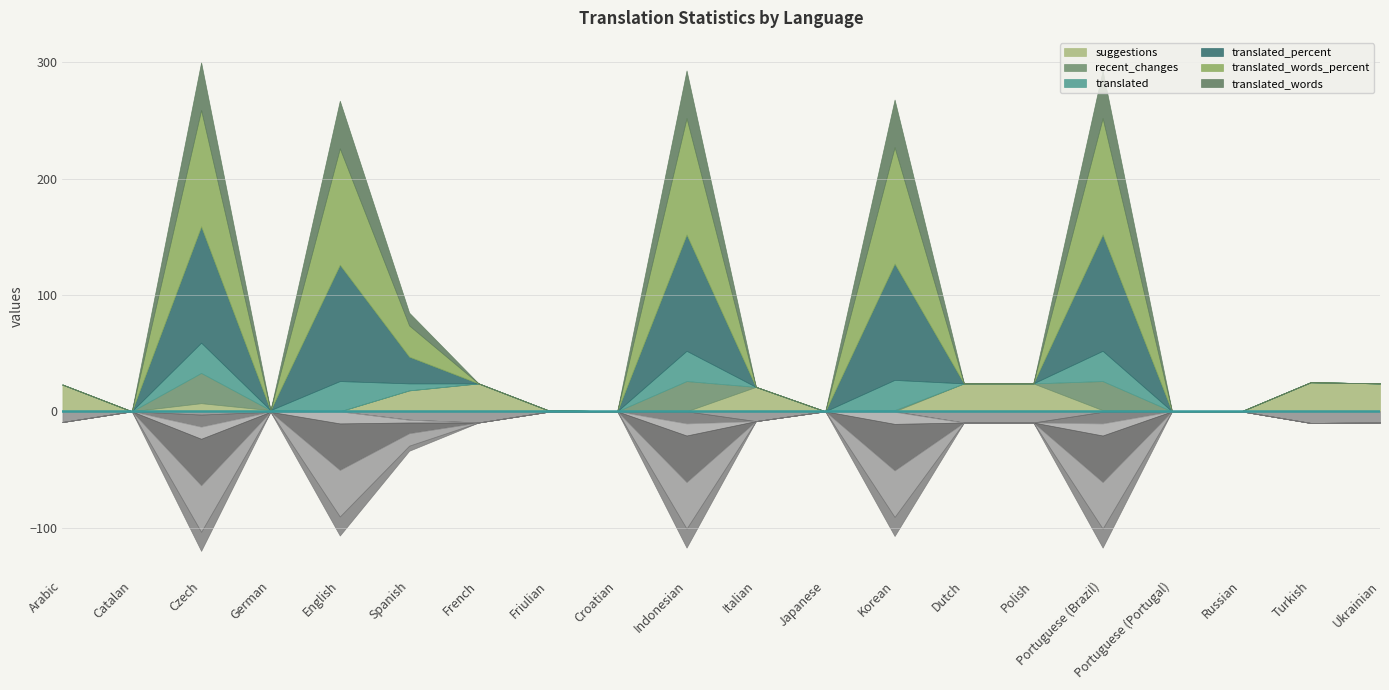

What is the spread (max minus min) of values at Dutch?

24.0